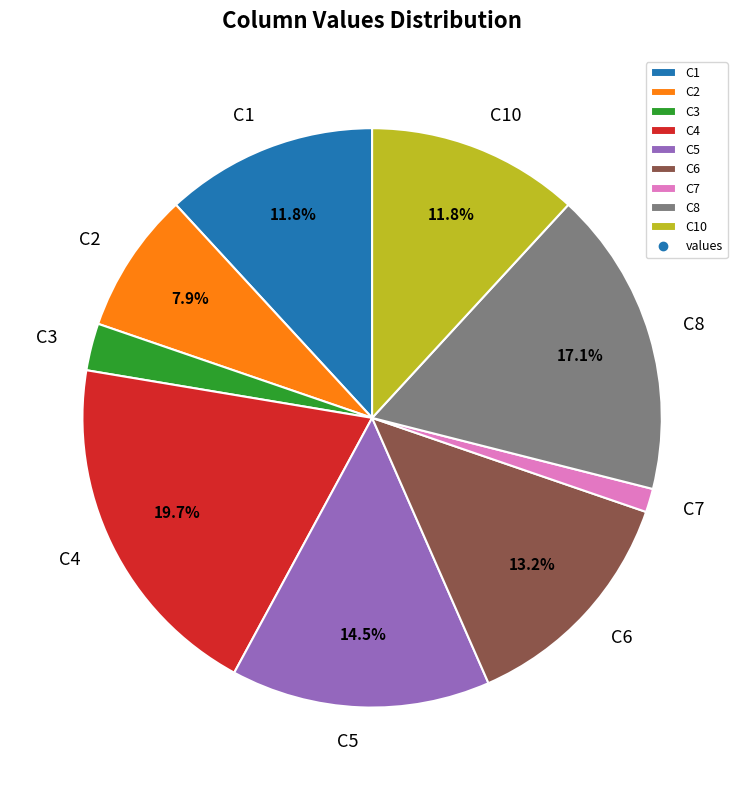

The C7 slice represents 11% of the pie. True or false?

False